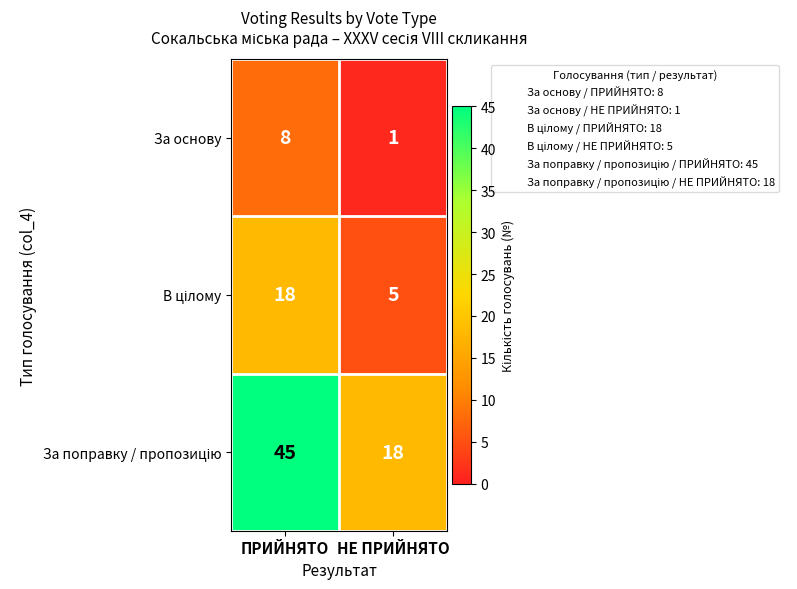

What is the sum of the За основу values at НЕ ПРИЙНЯТО and ПРИЙНЯТО?

9